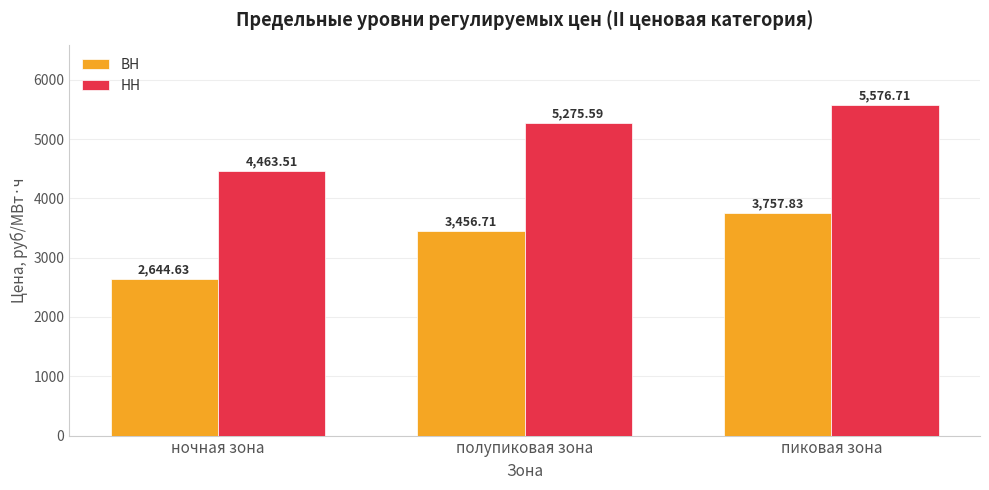

What is the greatest value displayed?

5576.7